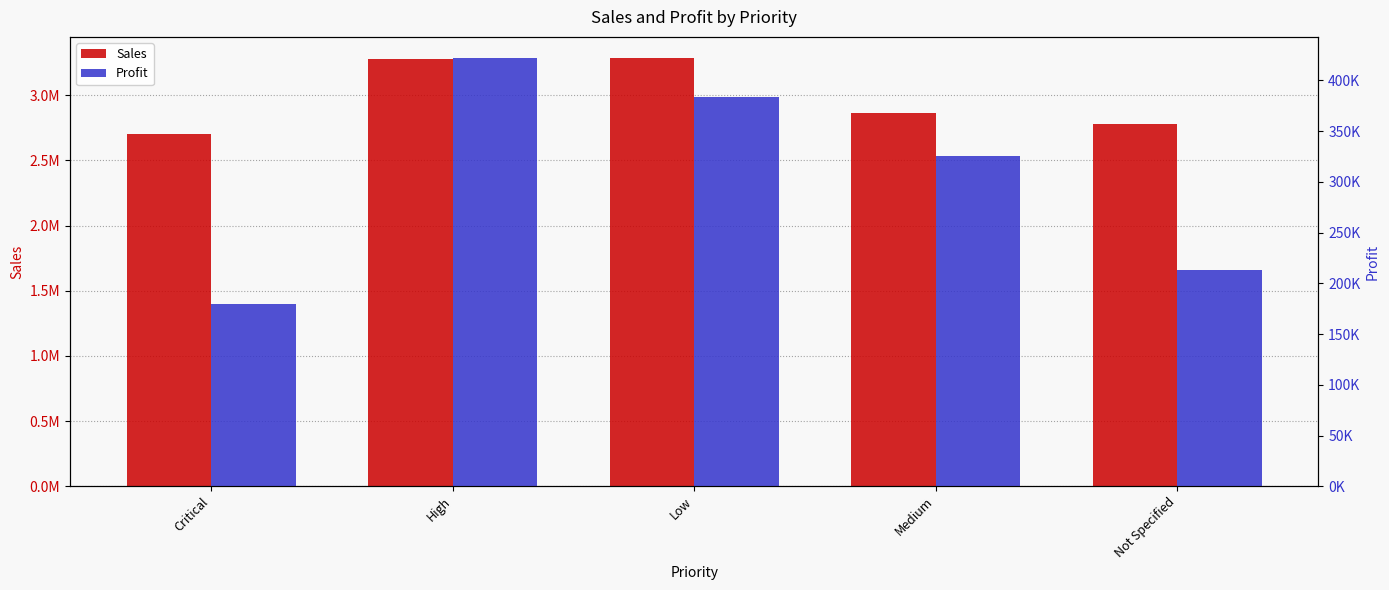

What is the value of the Profit bar at the 2nd from the left?

421655.3